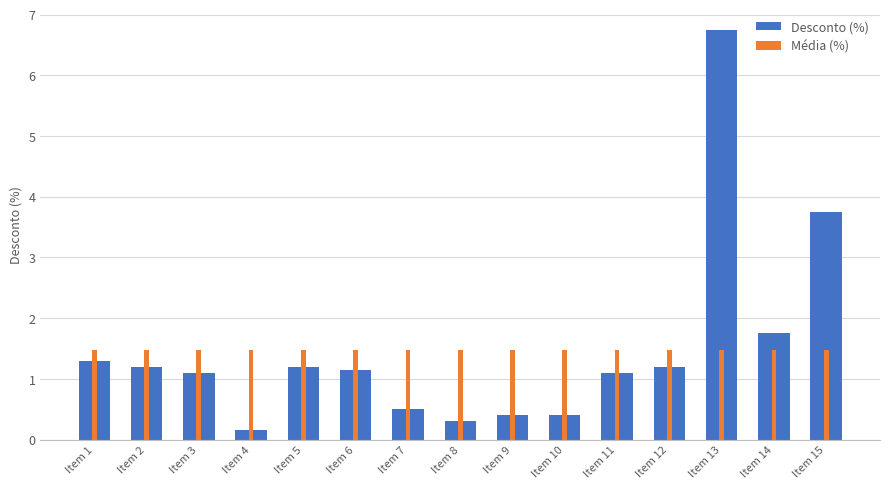

How many groups of bars are there?

15